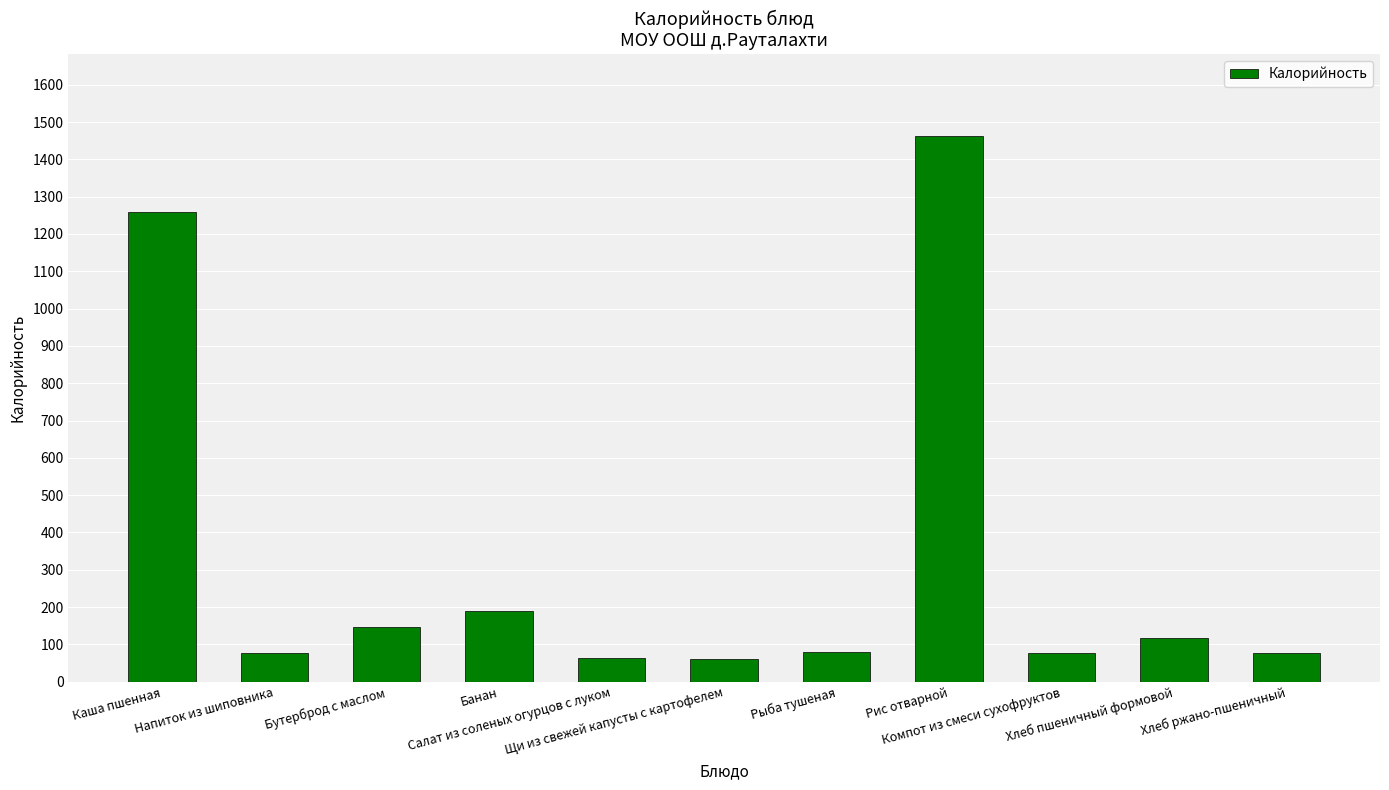

What is the greatest value displayed?

1462.0